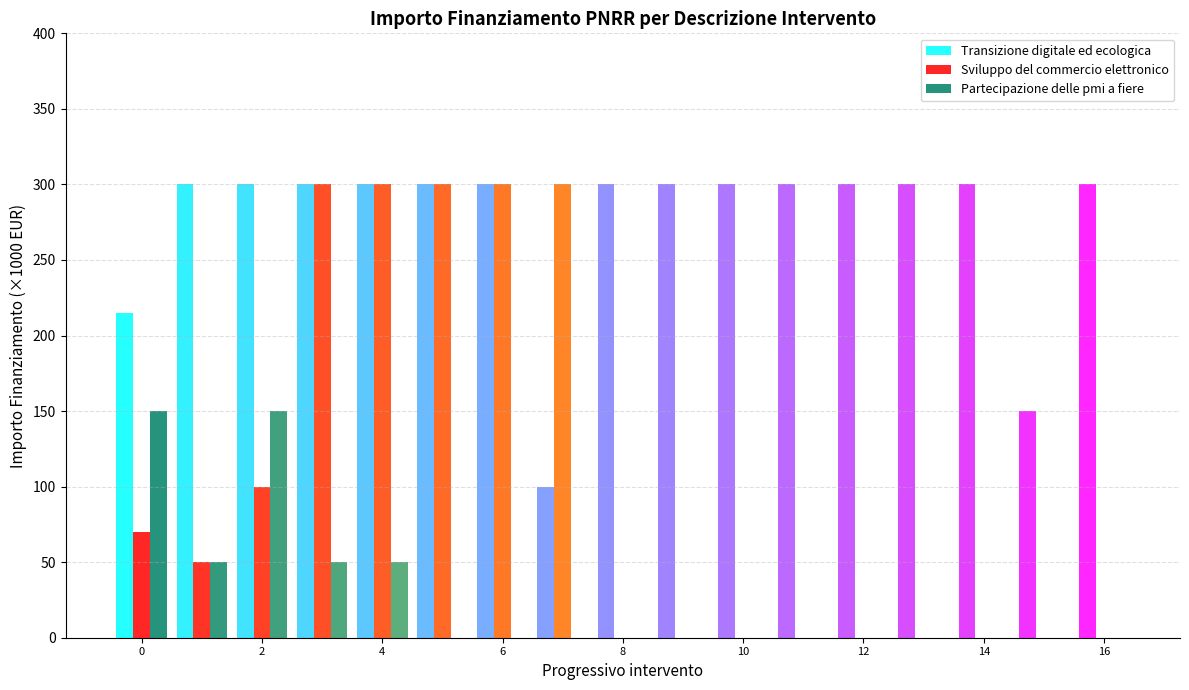

Does the chart contain stacked bars?

No